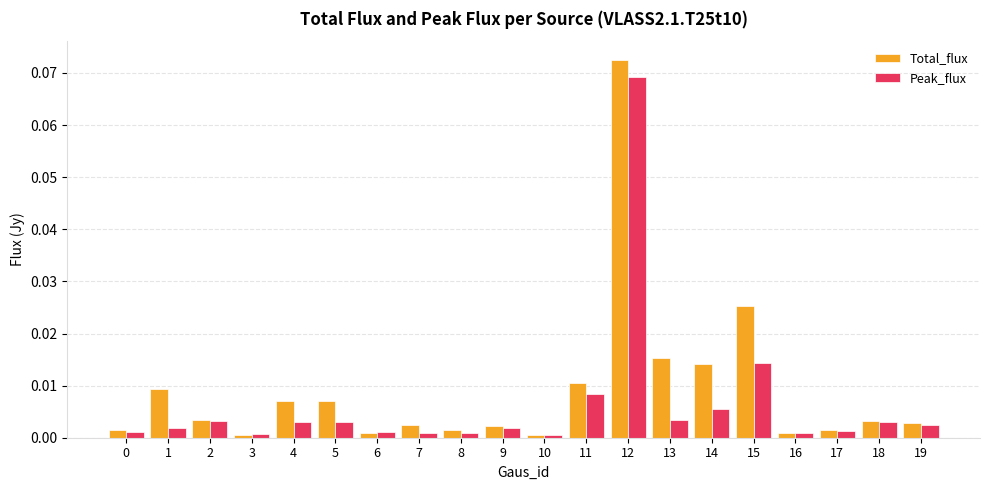

How many bars are there in total?

40